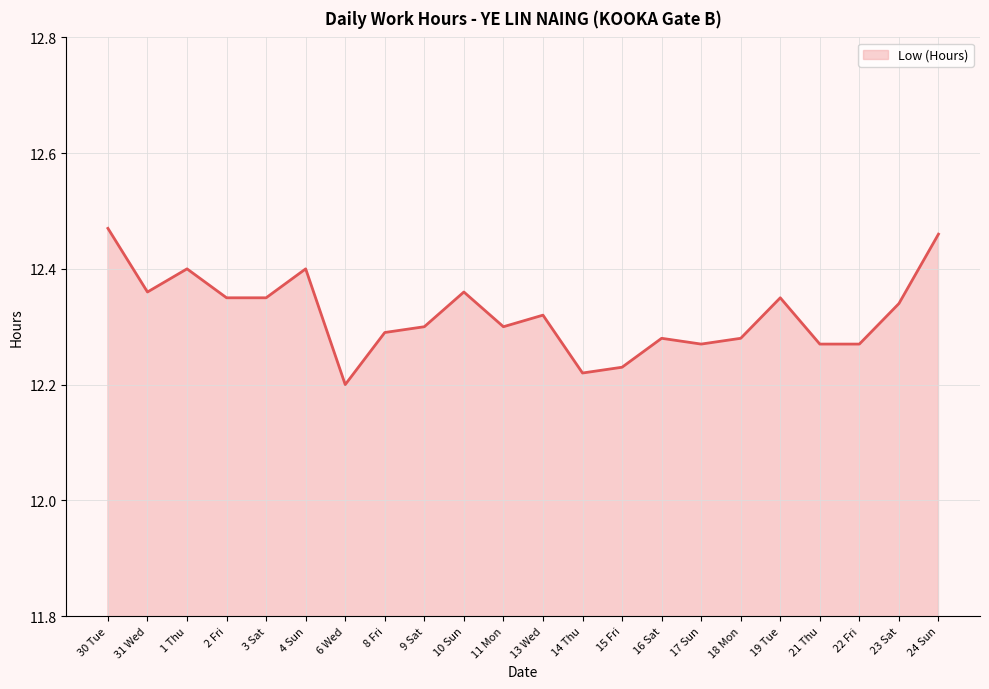

What position from the left is 11 Mon?

11